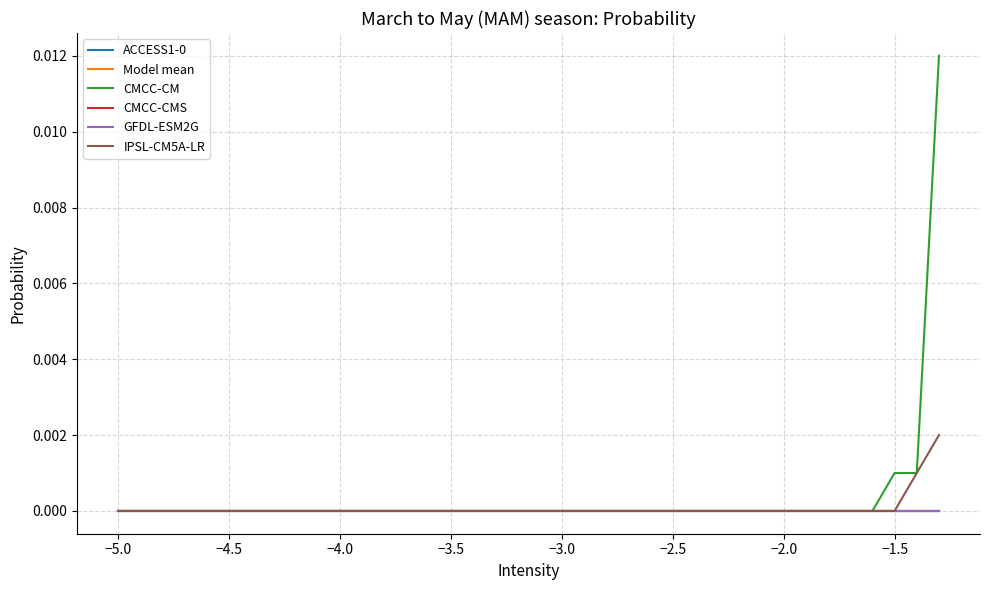

Rank the series by their maximum value, from highest to lowest.

CMCC-CM, IPSL-CM5A-LR, ACCESS1-0, Model mean, CMCC-CMS, GFDL-ESM2G